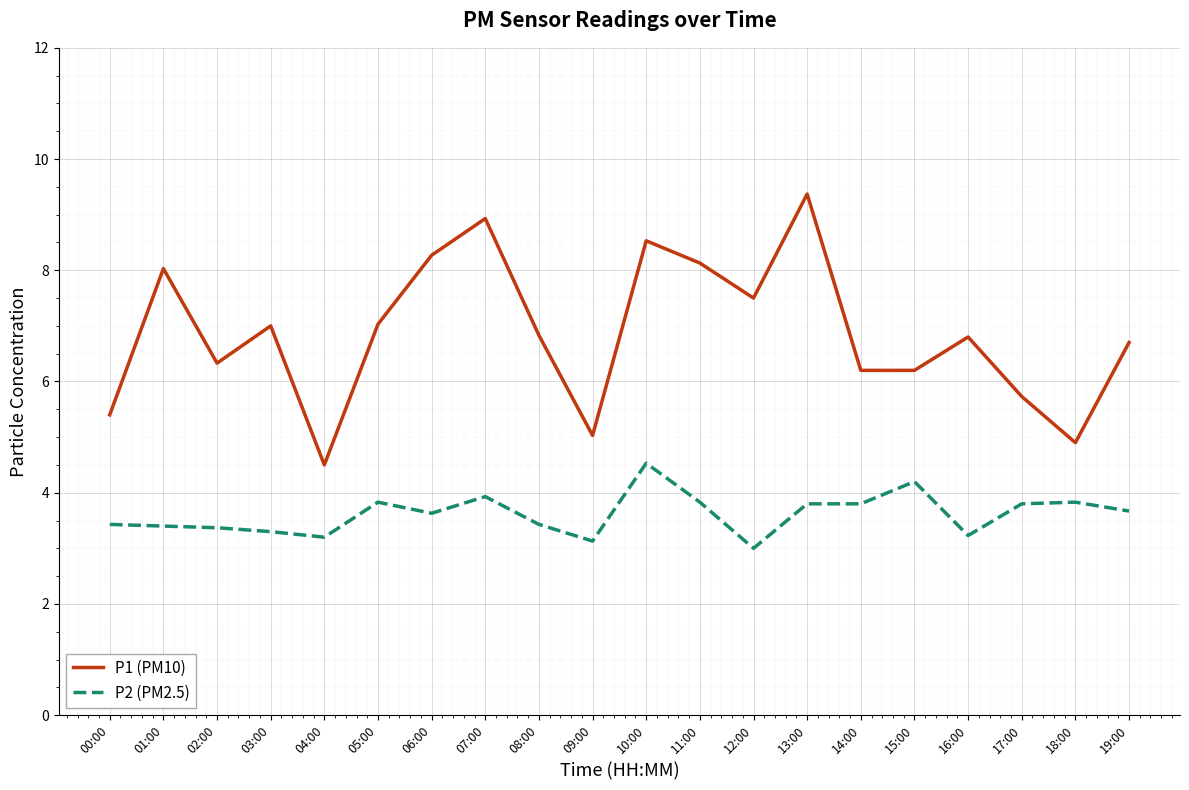

List the series in order of their overall mean, lowest first.

P2 (PM2.5), P1 (PM10)